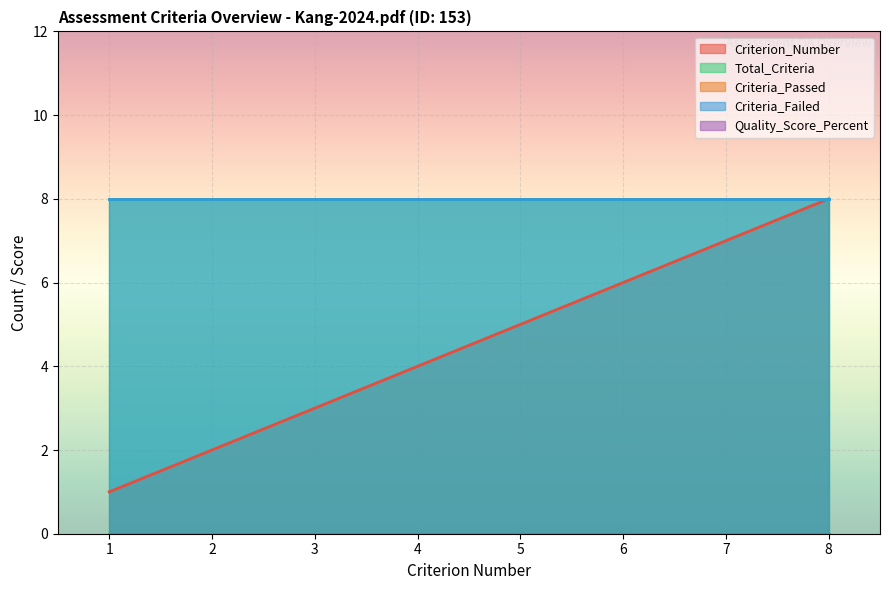

True or false: Criteria_Failed has more than 2 interior local peaks.

False